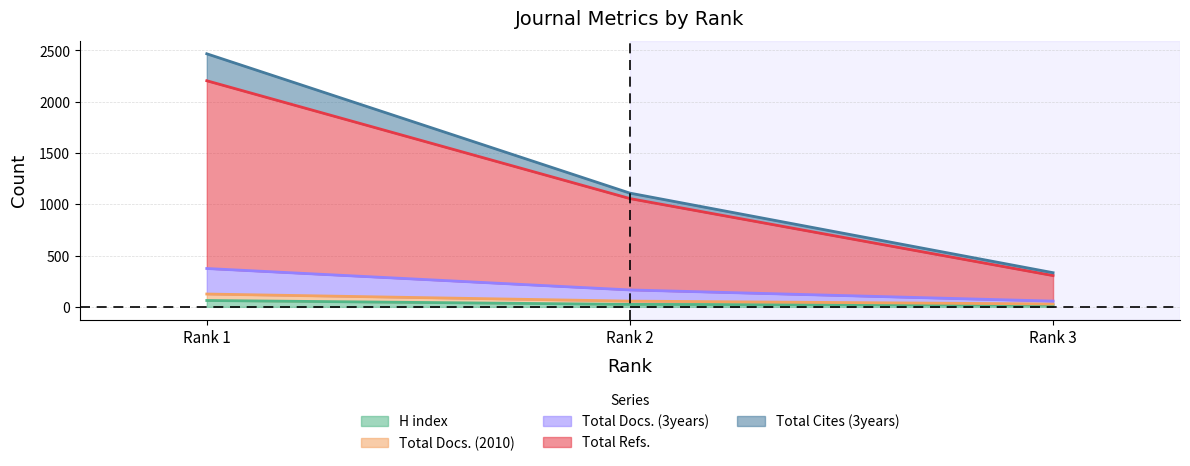

Does the chart have visible grid lines?

Yes